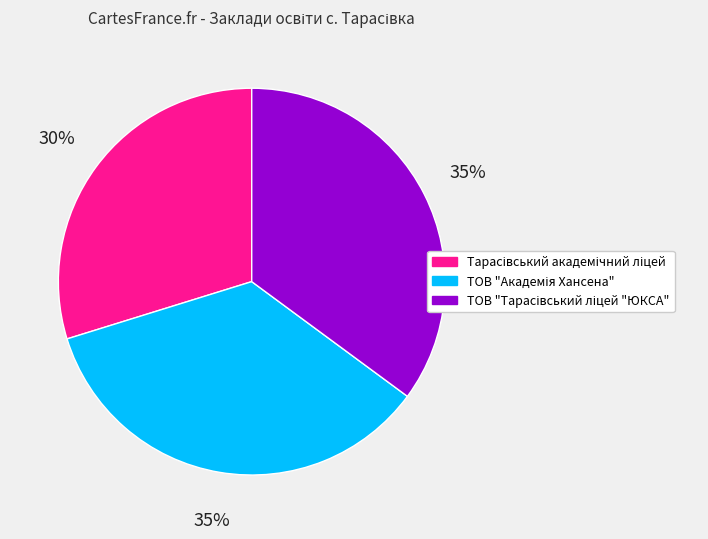

To the nearest percent, what is the average slice percentage?

33%